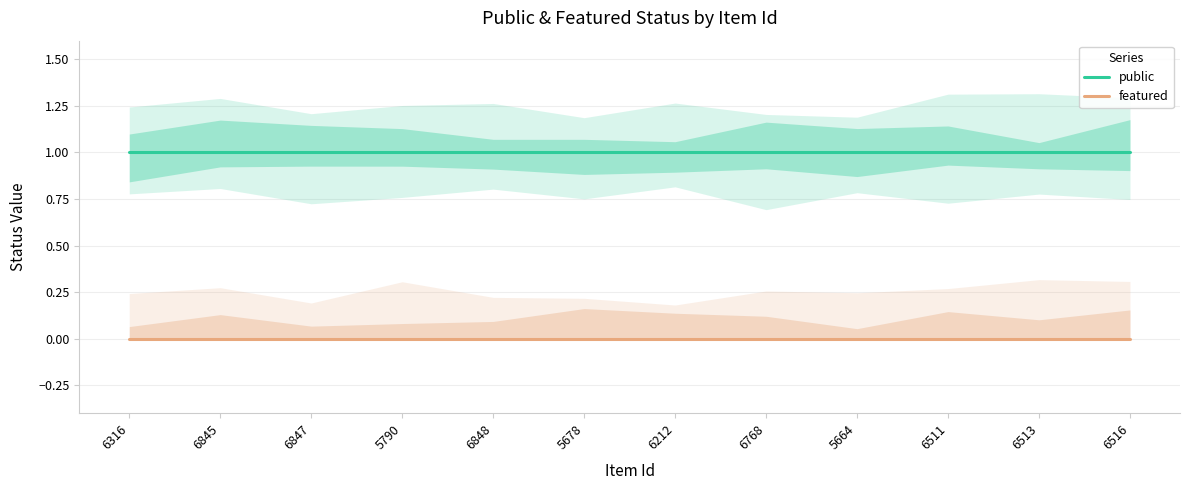

Which series has the largest total across all categories?

public